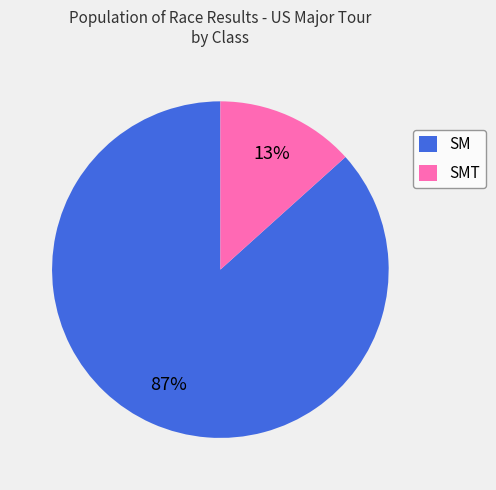

True or false: SMT accounts for 13% of the total.

True